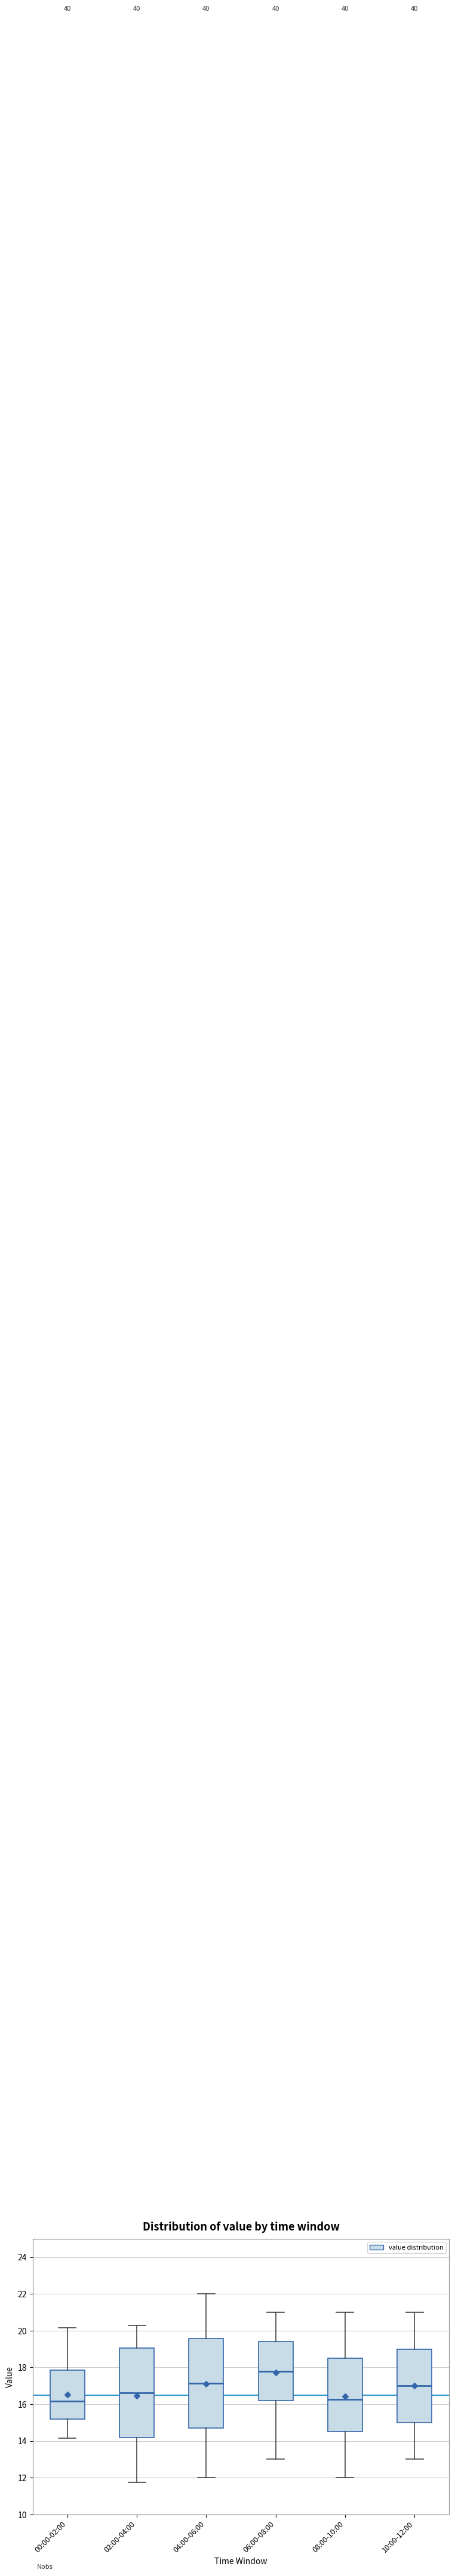

Reading left to right, transcribe this box plot: for each box, give where its median line is, the range the box spans, and where its two whiskers end, as read against the y-axis. The values are not printed on the chart, so give them approximately, as read against the axis.

00:00-02:00: median 16.2, box 15.2 to 17.8, whiskers 14.2 to 20.2
02:00-04:00: median 16.6, box 14.2 to 19.0, whiskers 11.8 to 20.4
04:00-06:00: median 17.2, box 14.6 to 19.6, whiskers 12.0 to 22.0
06:00-08:00: median 17.8, box 16.2 to 19.4, whiskers 13.0 to 21.0
08:00-10:00: median 16.2, box 14.6 to 18.6, whiskers 12.0 to 21.0
10:00-12:00: median 17.0, box 15.0 to 19.0, whiskers 13.0 to 21.0